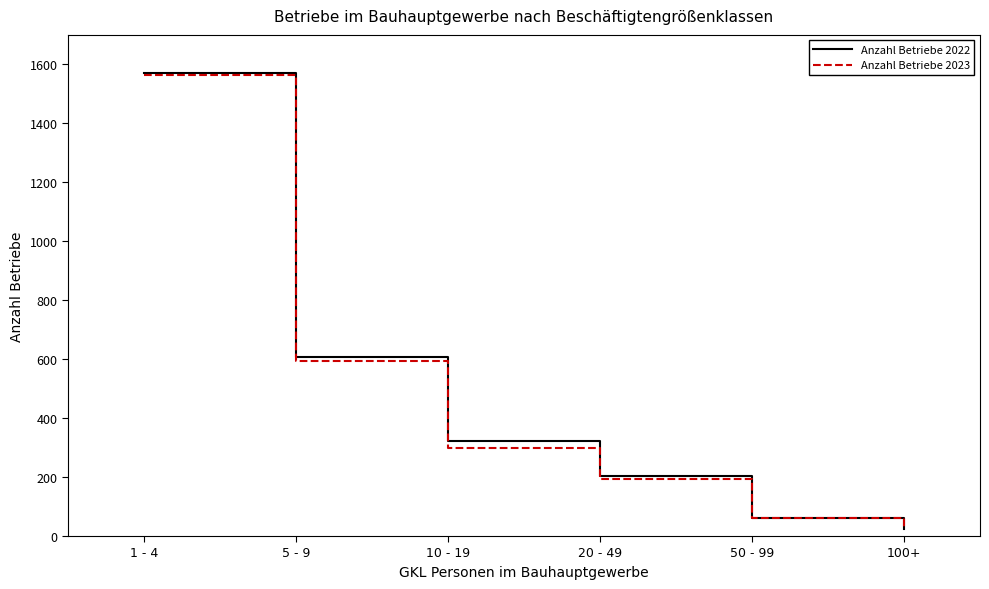

What is the difference between the maximum and minimum values in the Anzahl Betriebe 2022 series?

1547